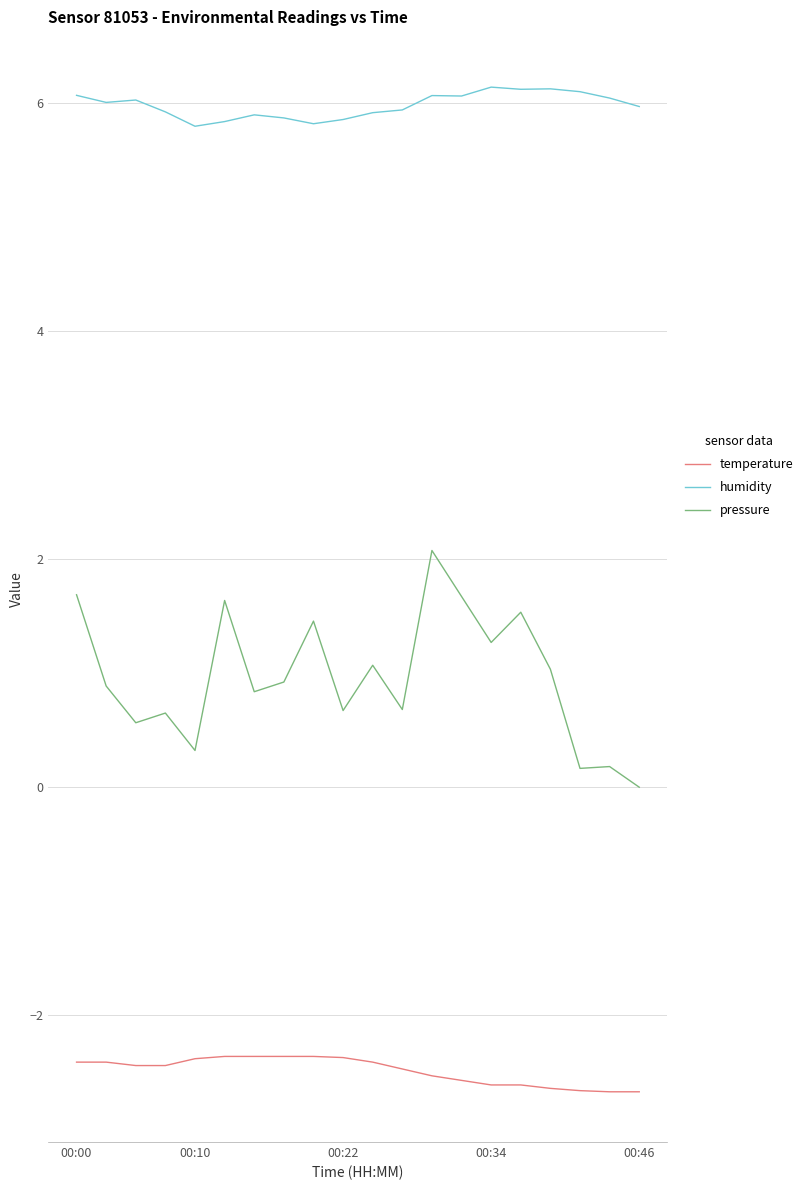

What are all the series names shown in the legend?

temperature, humidity, pressure